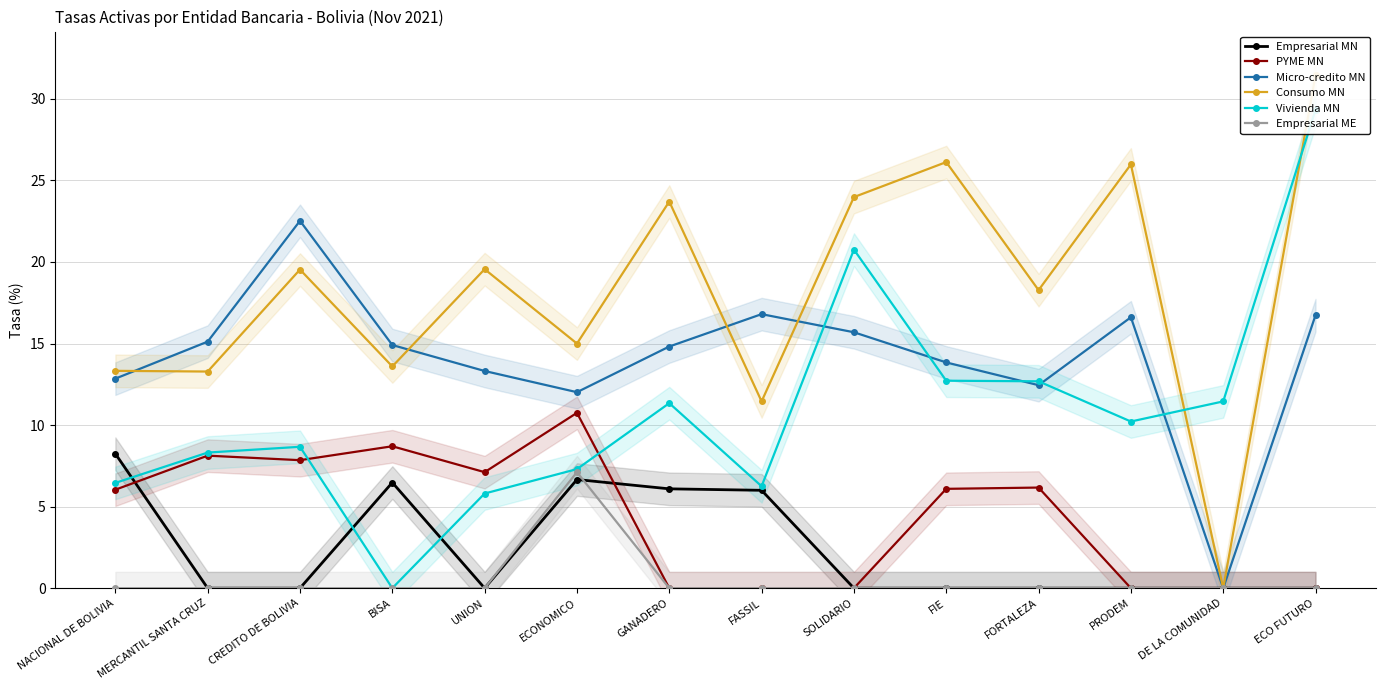

At which category does Consumo MN reach its first local valley?

MERCANTIL SANTA CRUZ